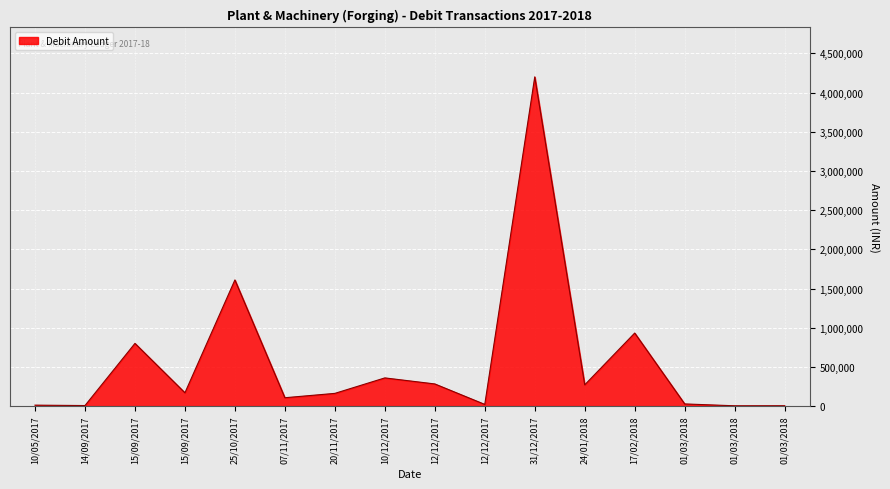

How many lines are shown in the chart?

1